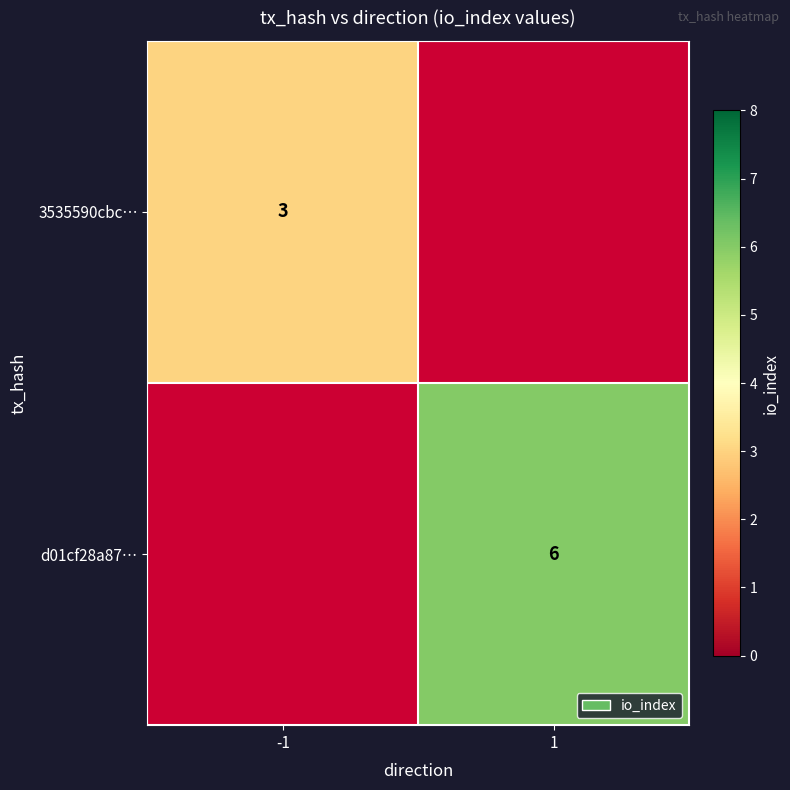

The value of d01cf28a87… at 1 is 6. True or false?

True